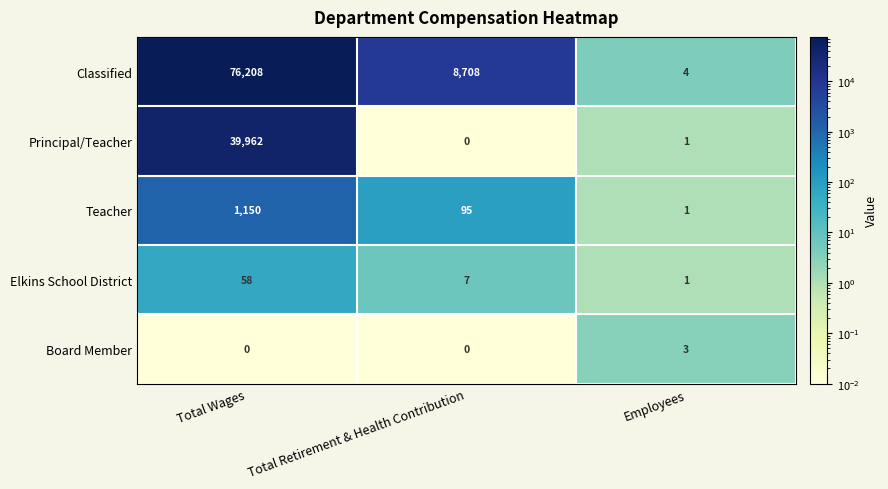

Read the Elkins School District value at Total Retirement & Health Contribution.

7